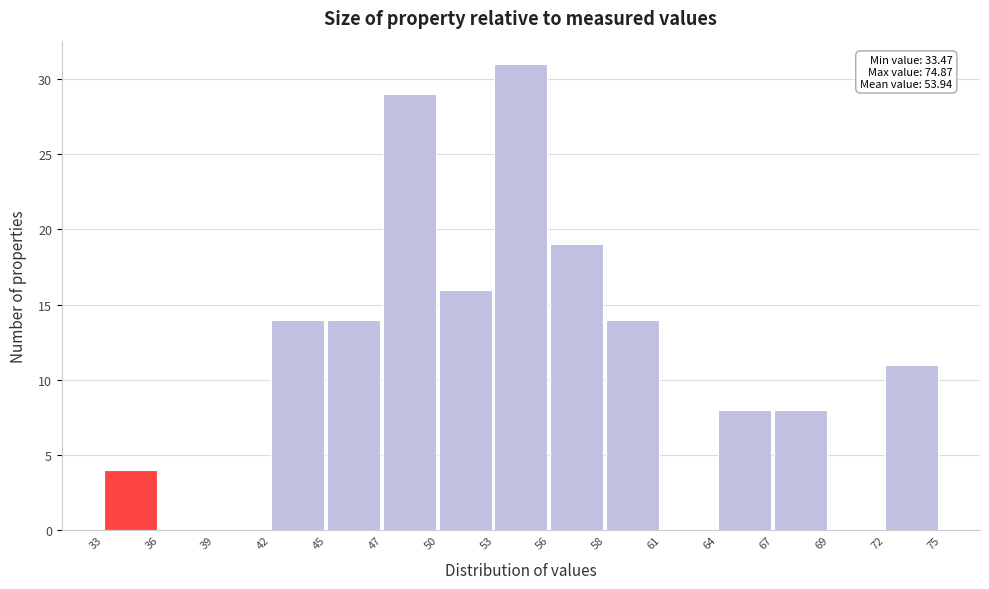

Reading right to left, extract all data points from this chart.

72=11	69=0	67=8	64=8	61=0	58=14	56=19	53=31	50=16	47=29	45=14	42=14	39=0	36=0	33=4